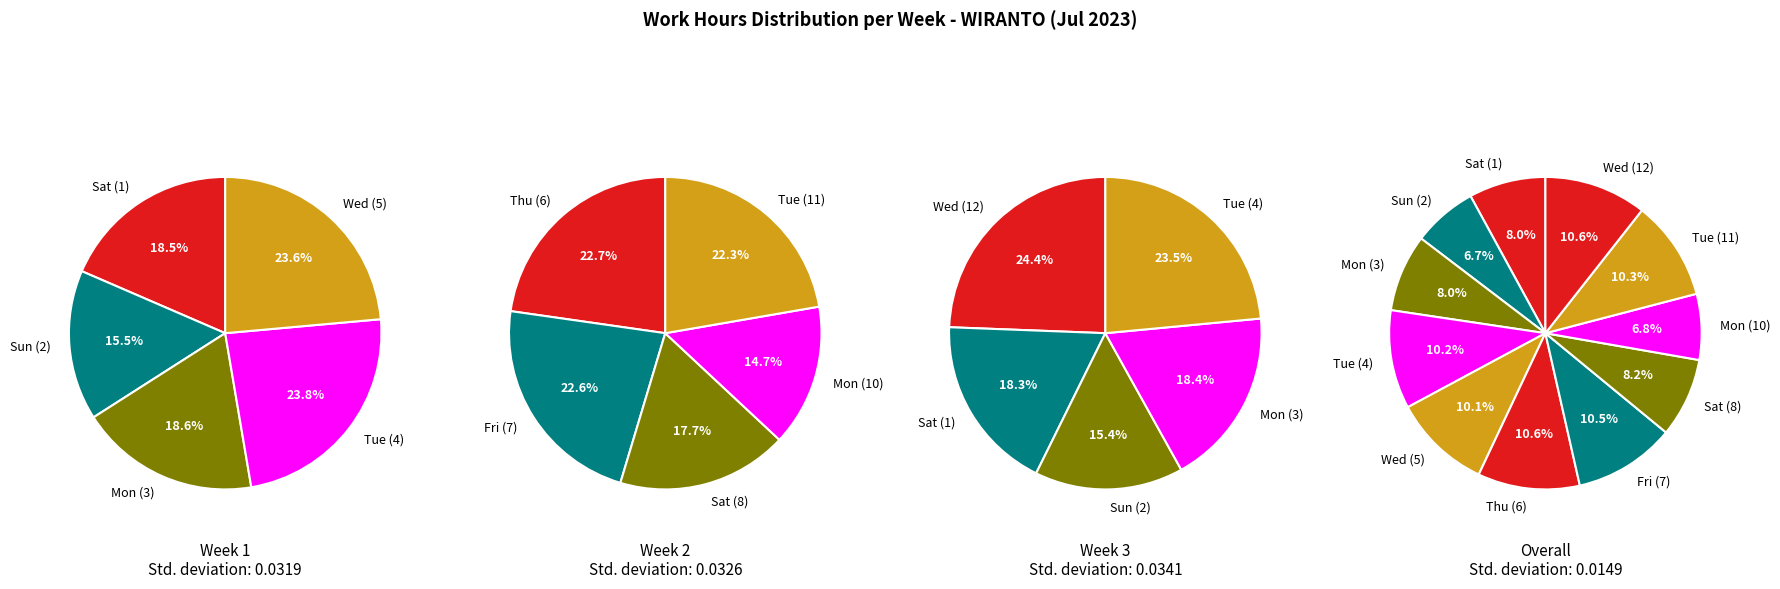

To the nearest percent, what is the average slice percentage?

9%